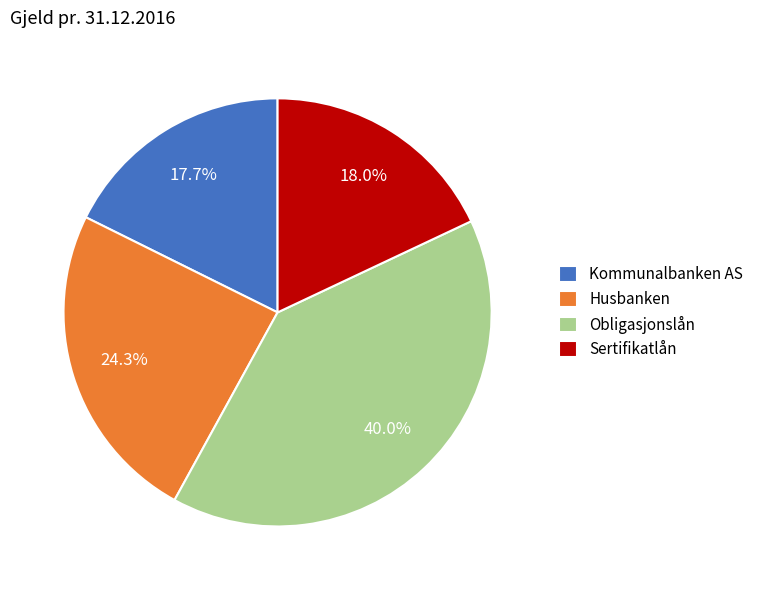

To the nearest percent, what is the combined percentage of Obligasjonslån and Sertifikatlån?

58%